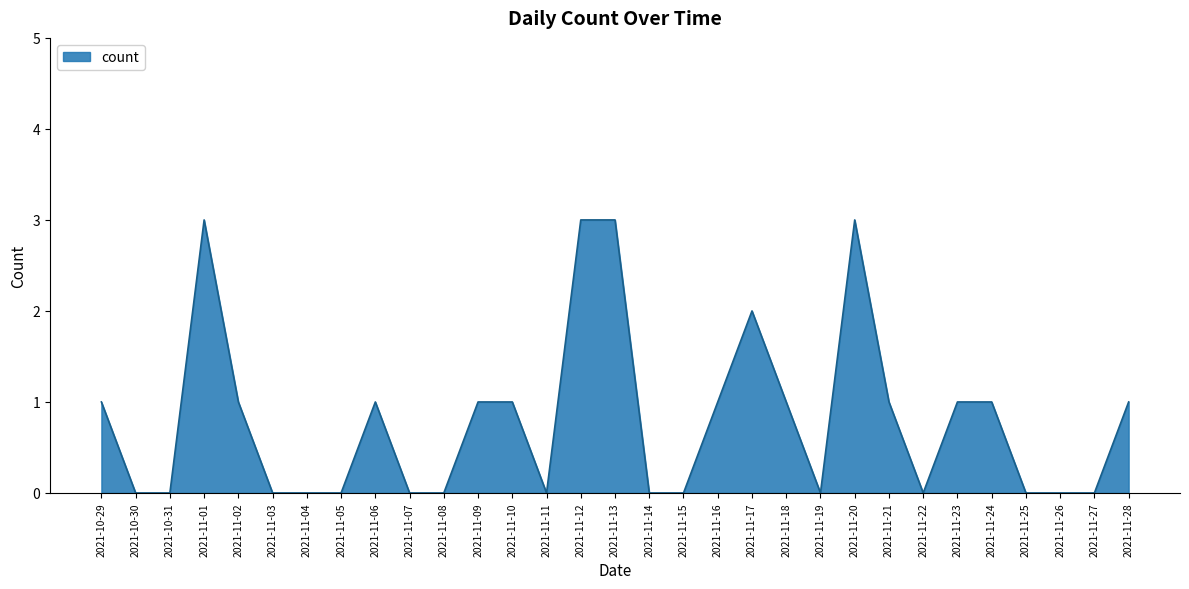

What is the difference between the second highest and minimum values?

3